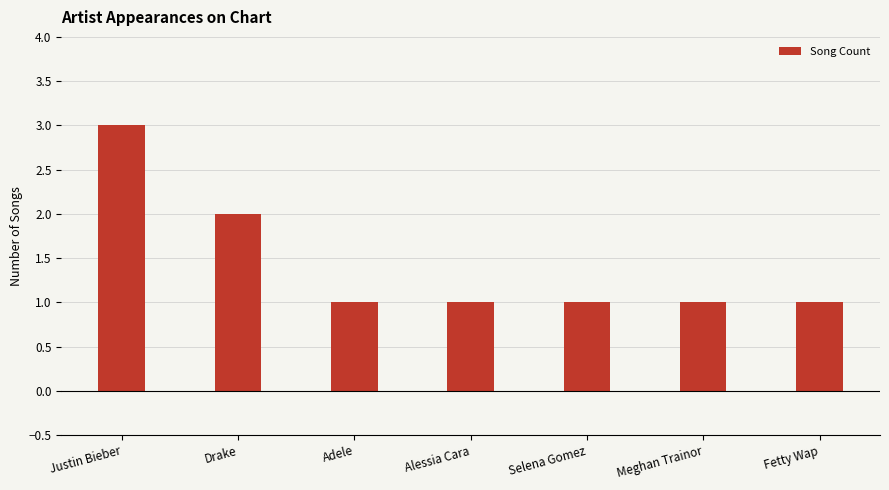

Read the value at Alessia Cara.

1